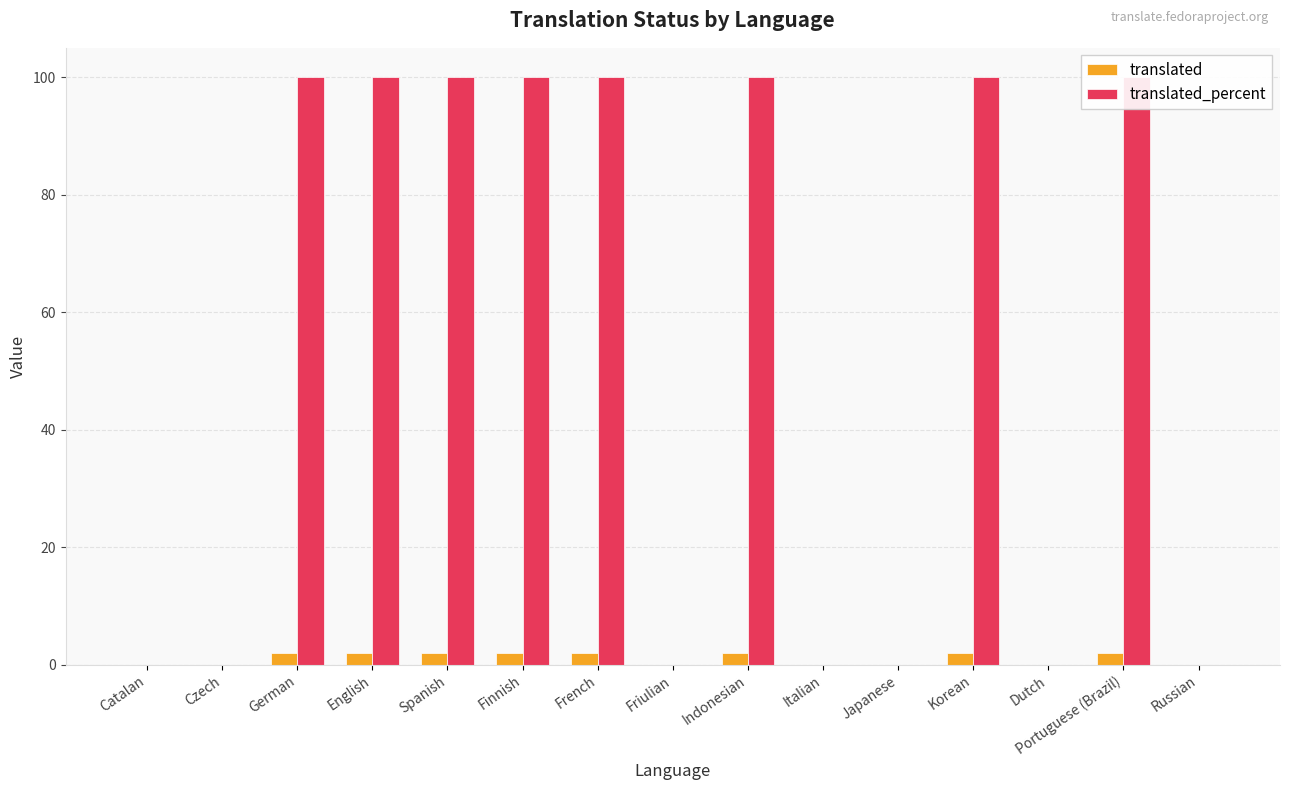

Count the translated_percent values in the range 0 to 100.

15